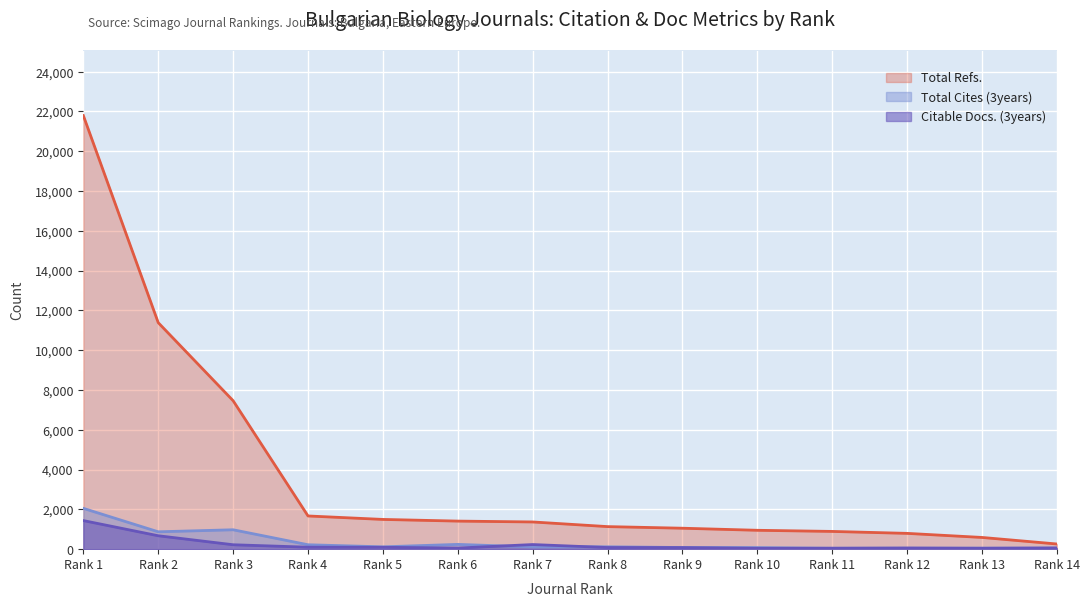

How many points are lower than both their immediate neighbors (excluding endpoints)?

3